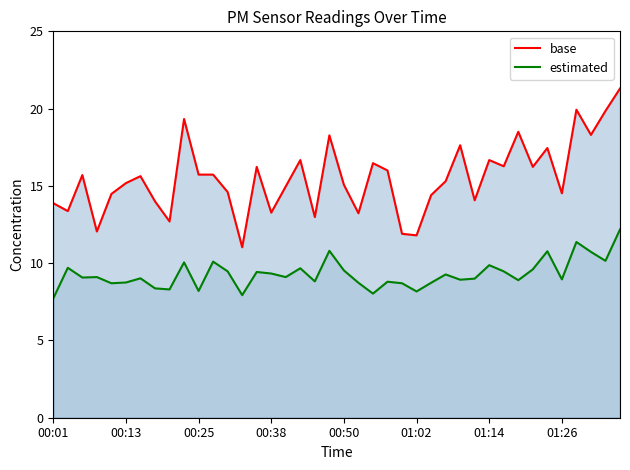

How many lines are shown in the chart?

2